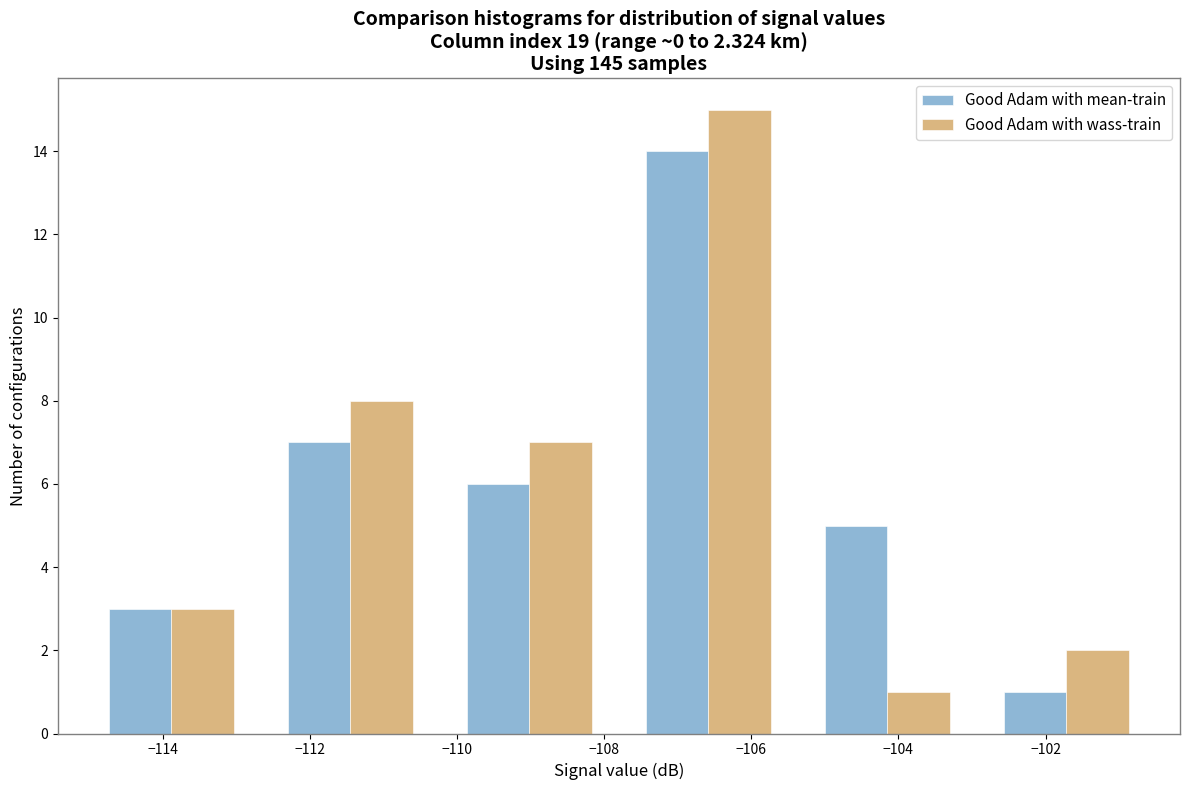

What is the height of the Good Adam with wass-train bar covering -115.0 to -112.6 on the x-axis? Neither the bar edges nor the heights are printed on the chart, so give them approximately, as read against the axes.

3